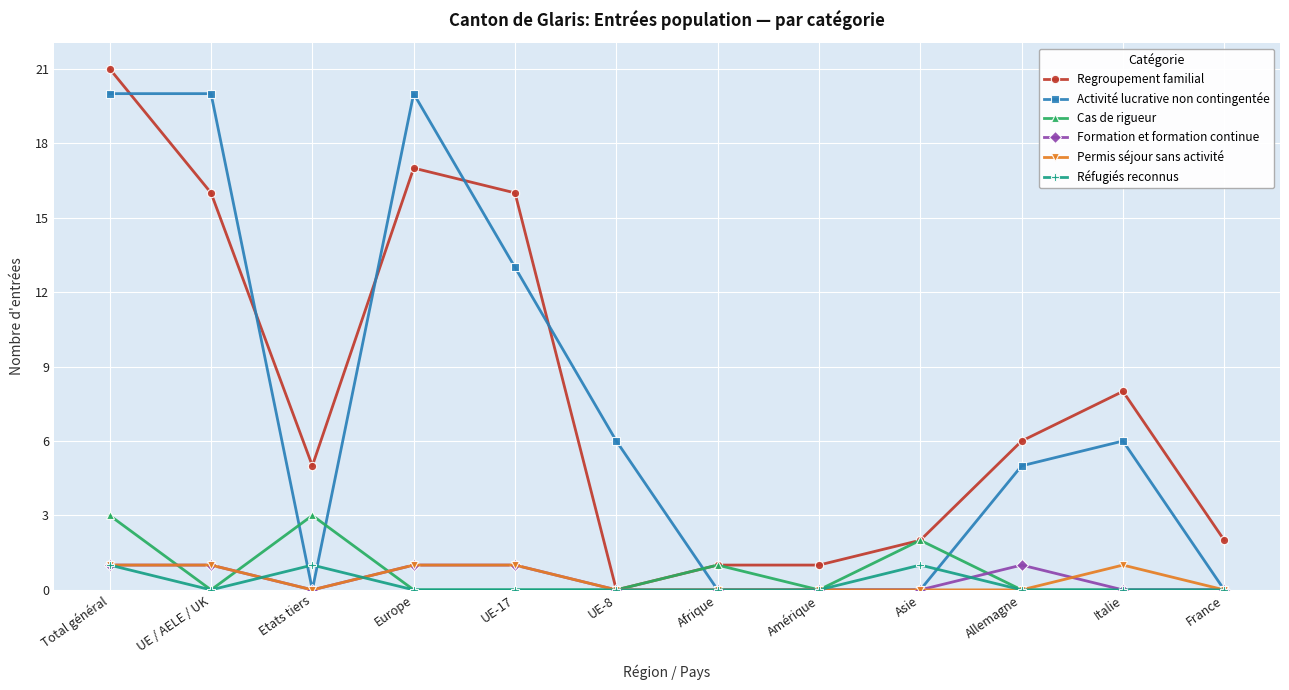

After their last crossing, which series has the higher values: Activité lucrative non contingentée or Regroupement familial?

Regroupement familial